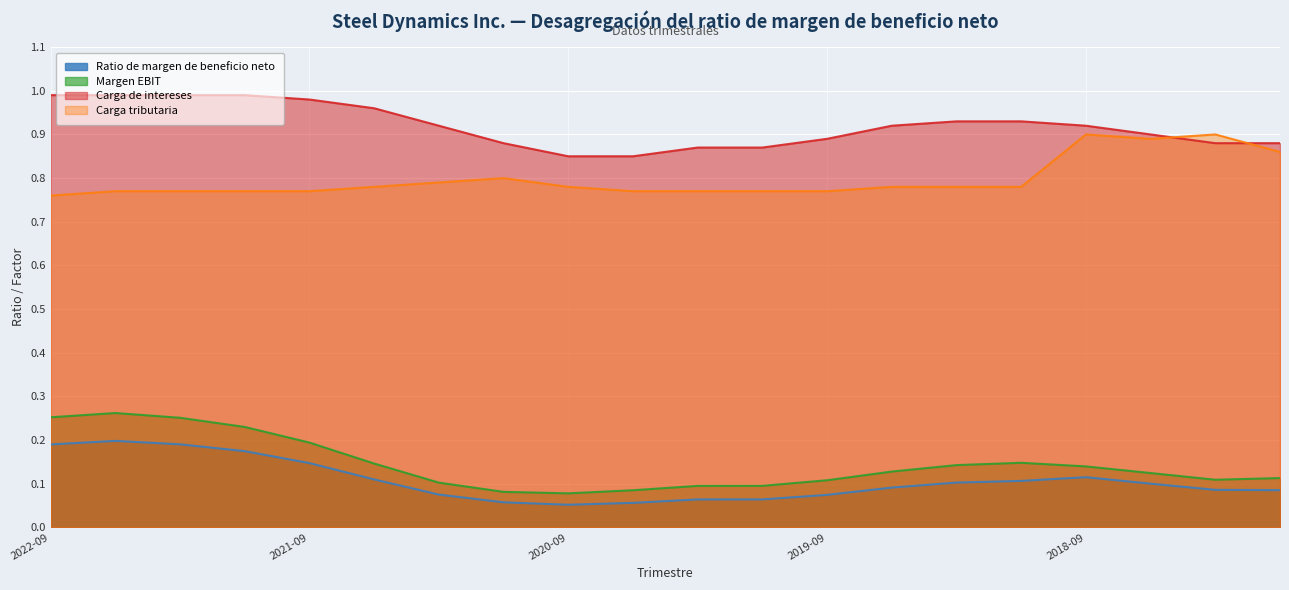

Count the Margen EBIT values in the range 0 to 1.

20